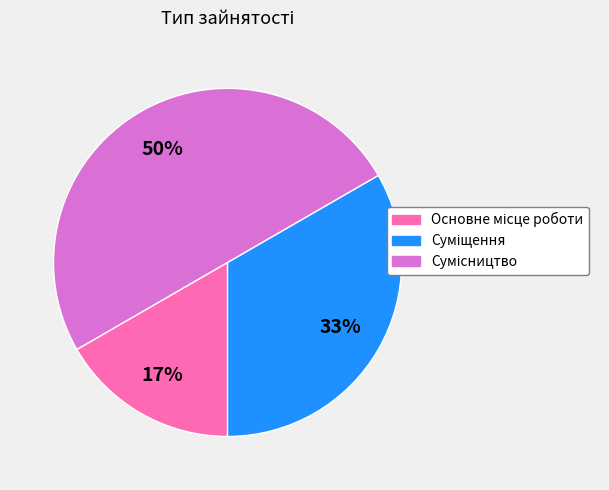

To the nearest percent, what is the difference between the largest and smallest slice percentages?

33%